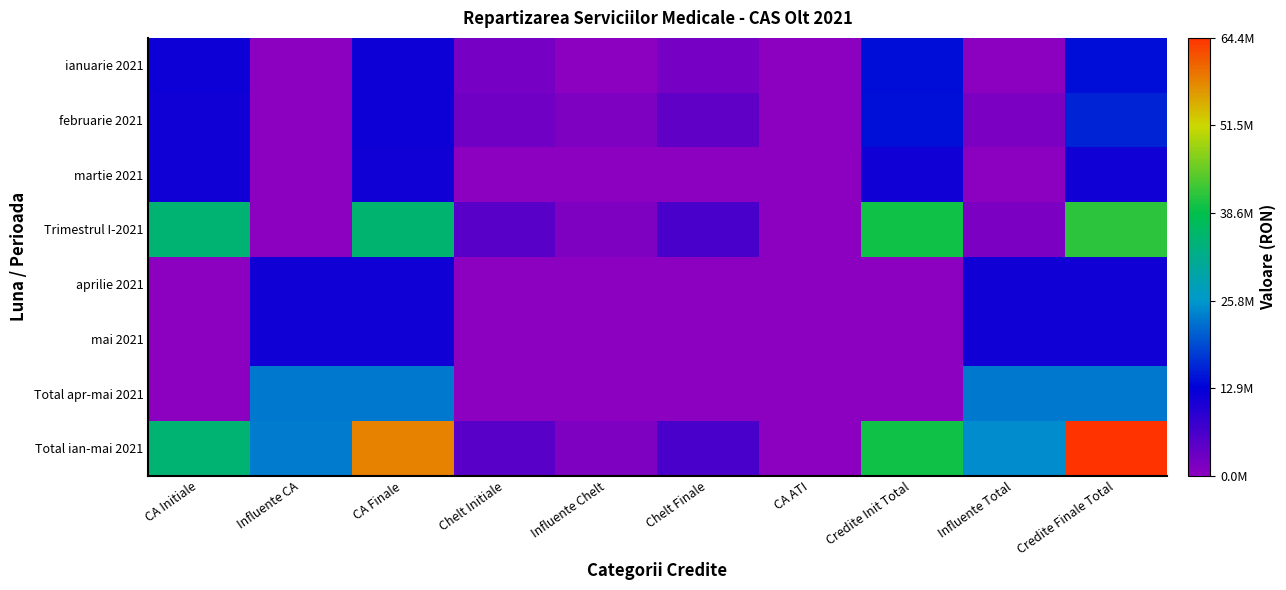

Rank the series by their maximum value, from lowest to highest.

aprilie 2021, mai 2021, martie 2021, ianuarie 2021, februarie 2021, Total apr-mai 2021, Trimestrul I-2021, Total ian-mai 2021